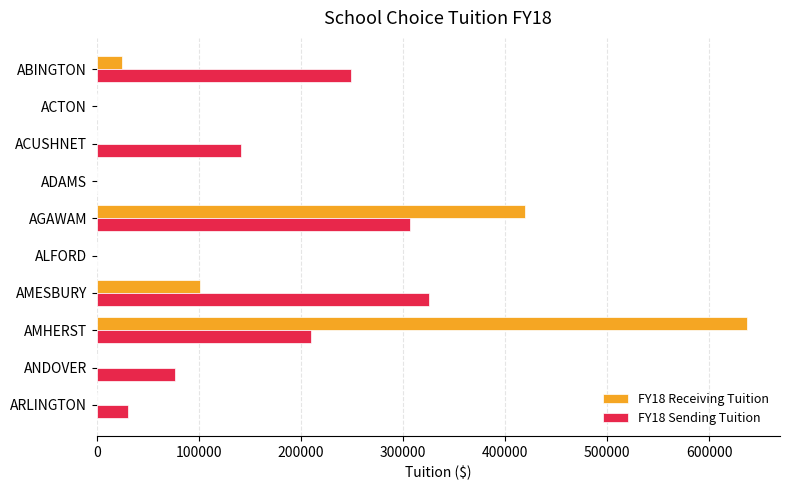

How many series are shown in this chart?

2